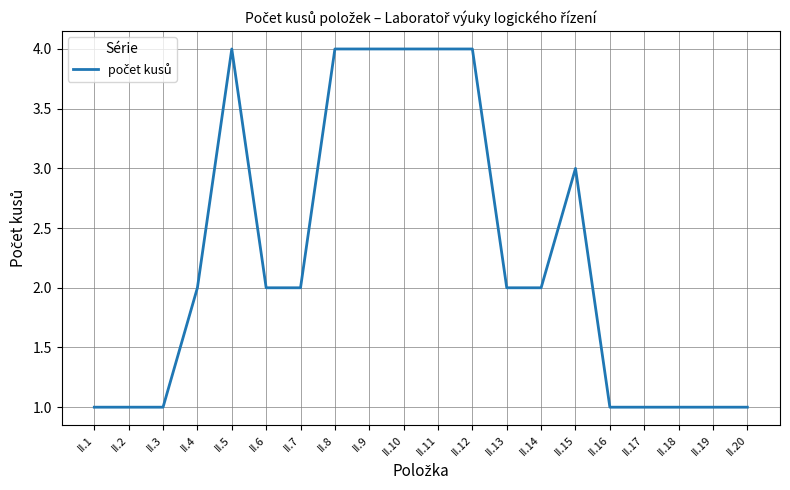

What is the ratio of the value at II.17 to the value at II.3?

1.0